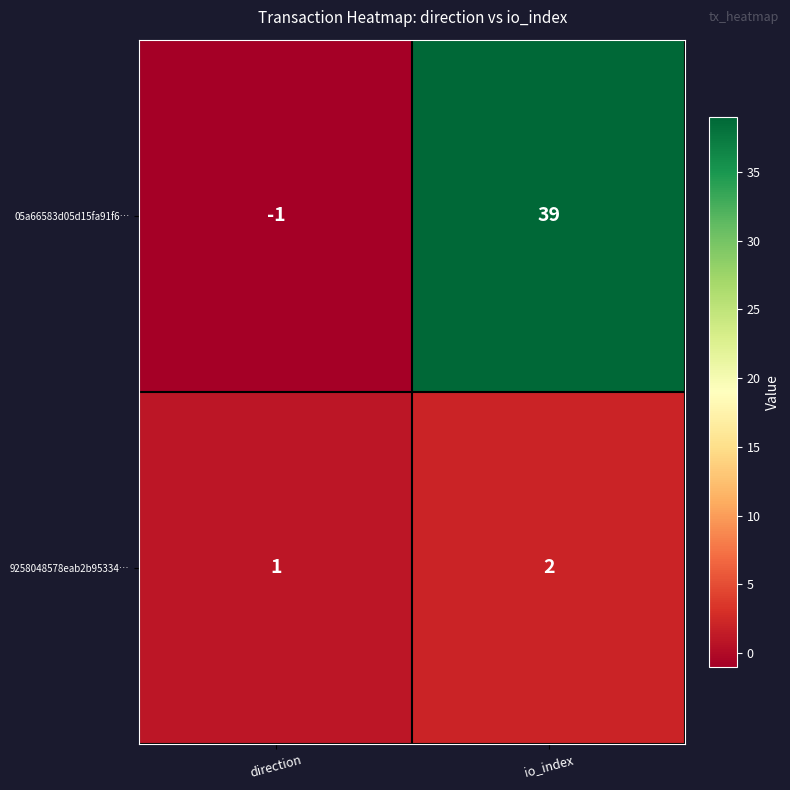

Reading right to left, transcribe all the data shown in this chart.

05a66583d05d15fa91f6…: 39	-1
9258048578eab2b95334…: 2	1